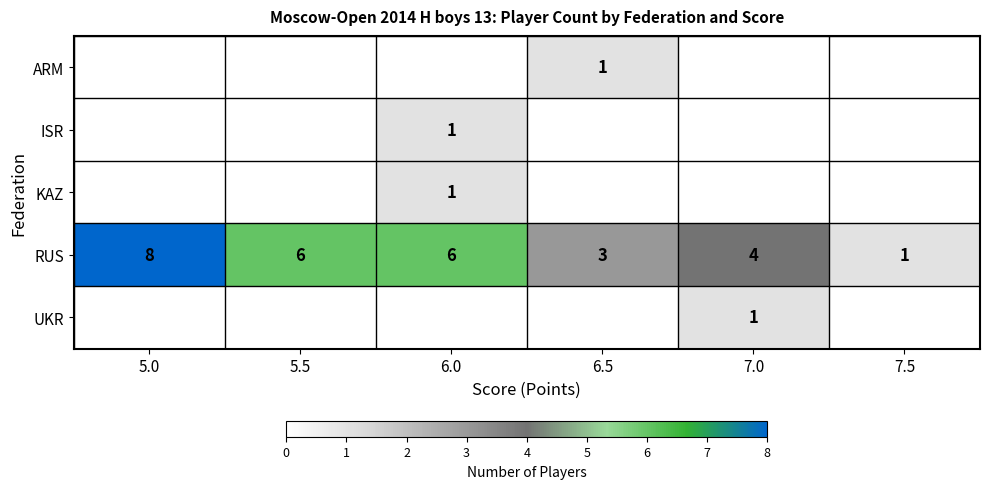

Count the RUS values in the range 3 to 6.

4